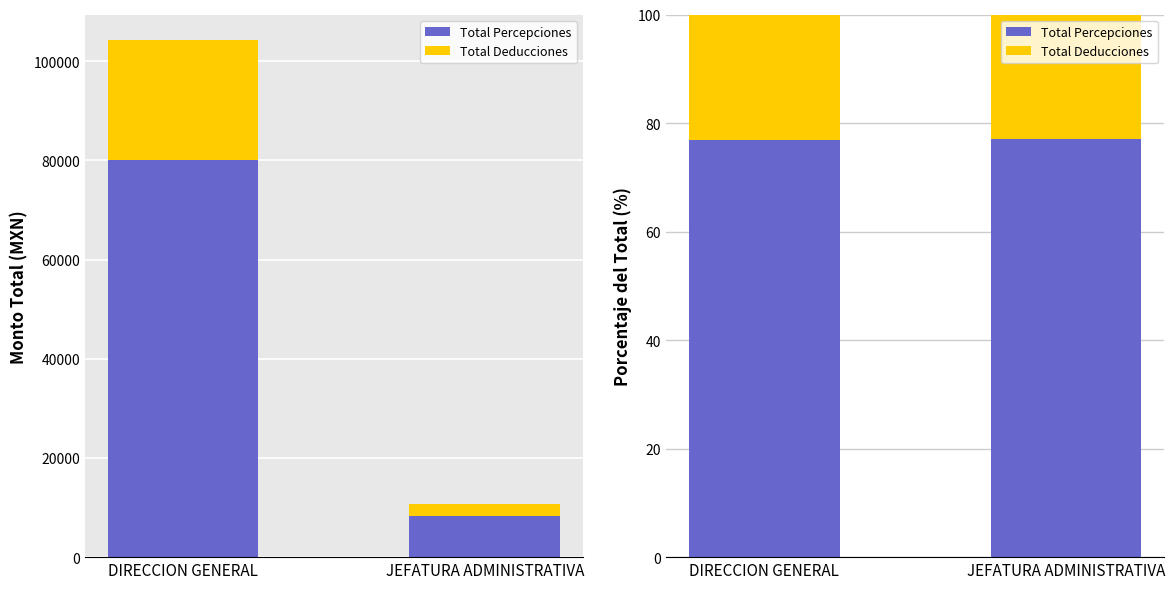

What is the label of the 2nd bar from the right?

DIRECCION GENERAL